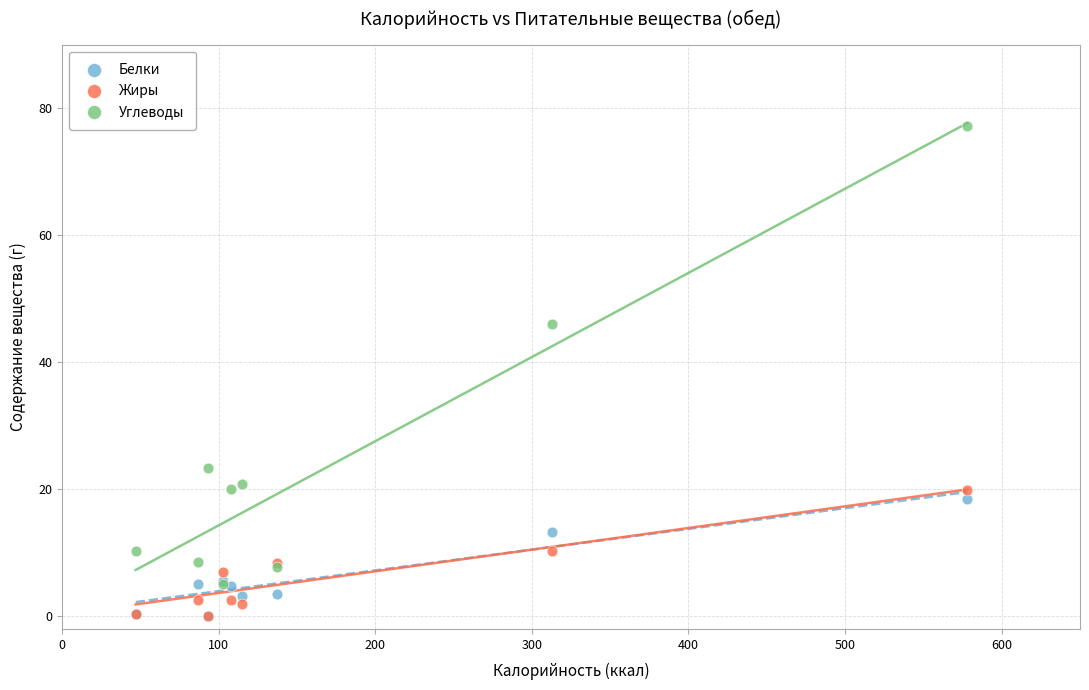

What are all the series names shown in the legend?

Белки, Жиры, Углеводы